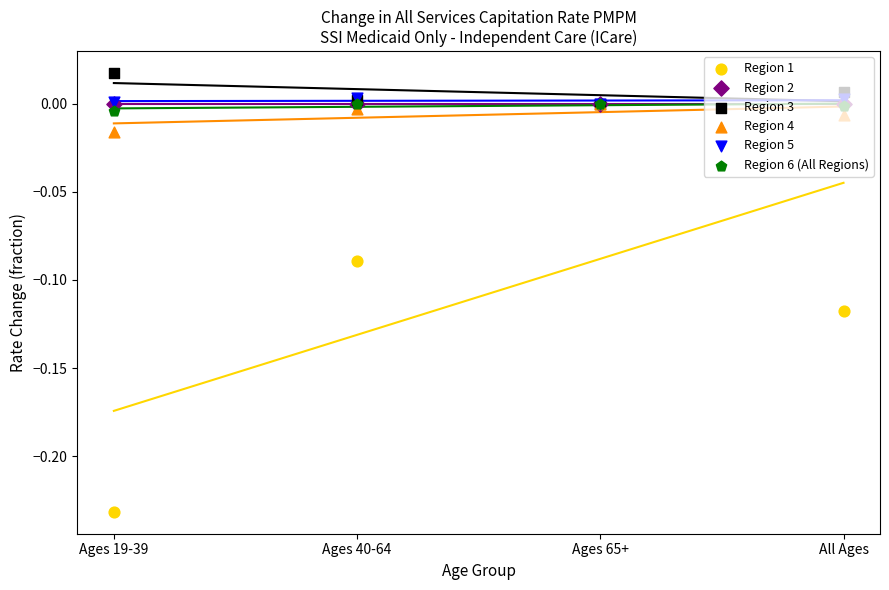

Which series has the largest total across all categories?

Region 3